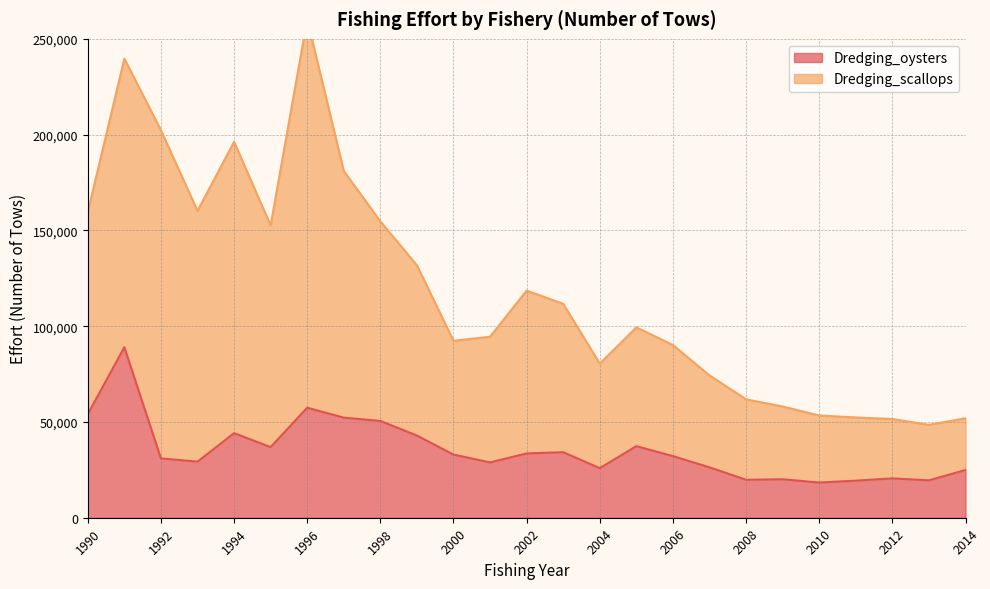

What is the sum of all Dredging_scallops values?

2977378